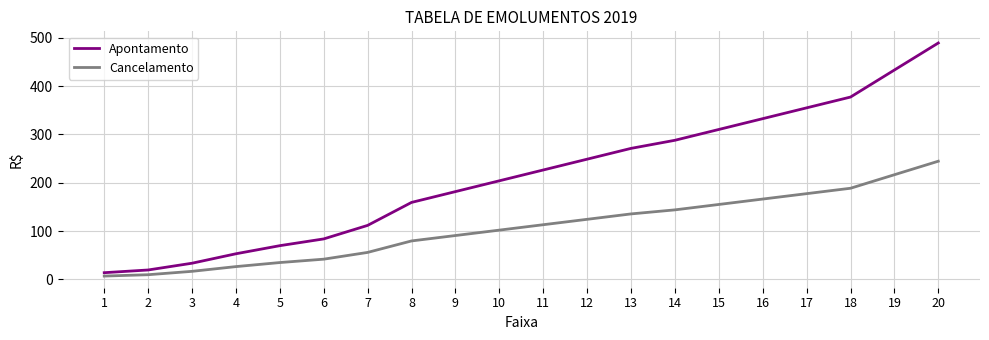

True or false: Cancelamento and Apontamento cross at least once.

False